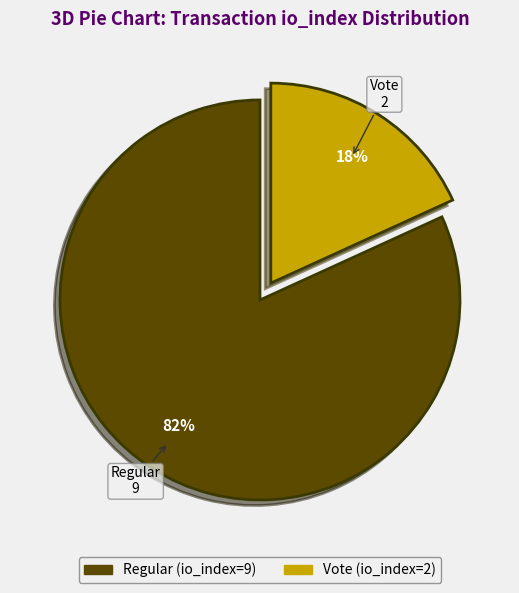

Which has a higher value, Vote (io_index=2) or Regular (io_index=9)?

Regular (io_index=9)